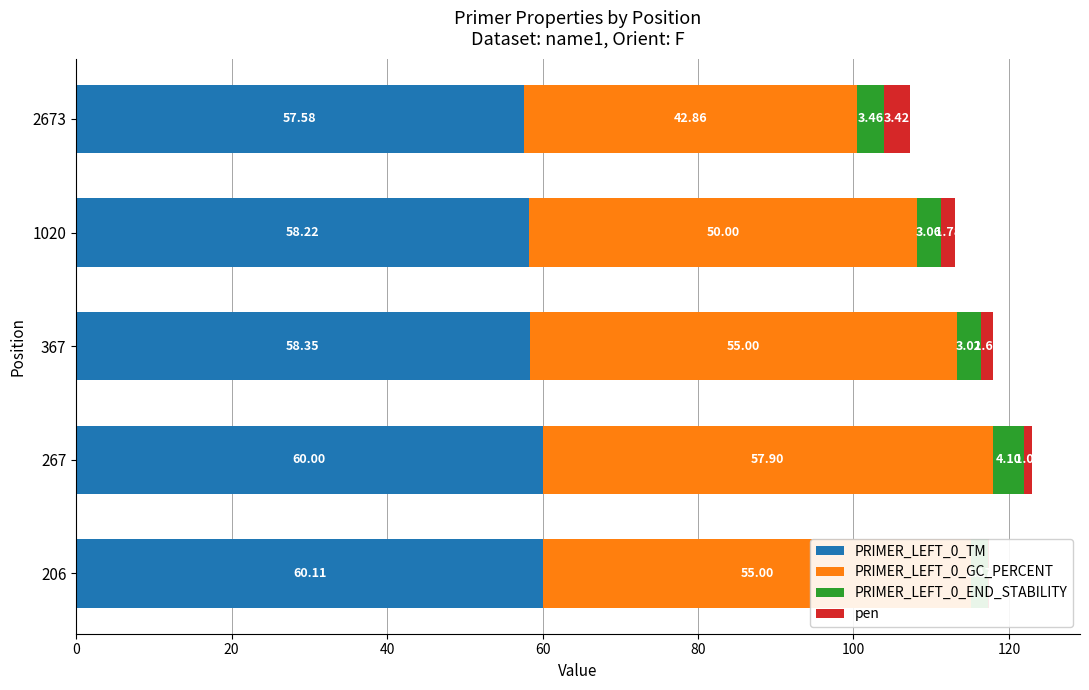

Does the chart contain any negative values?

No